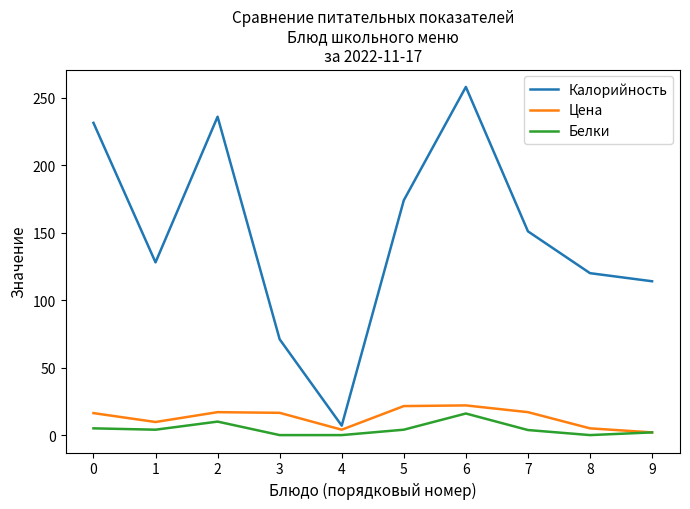

Is it true that Белки equals 2.0 at 9?

True